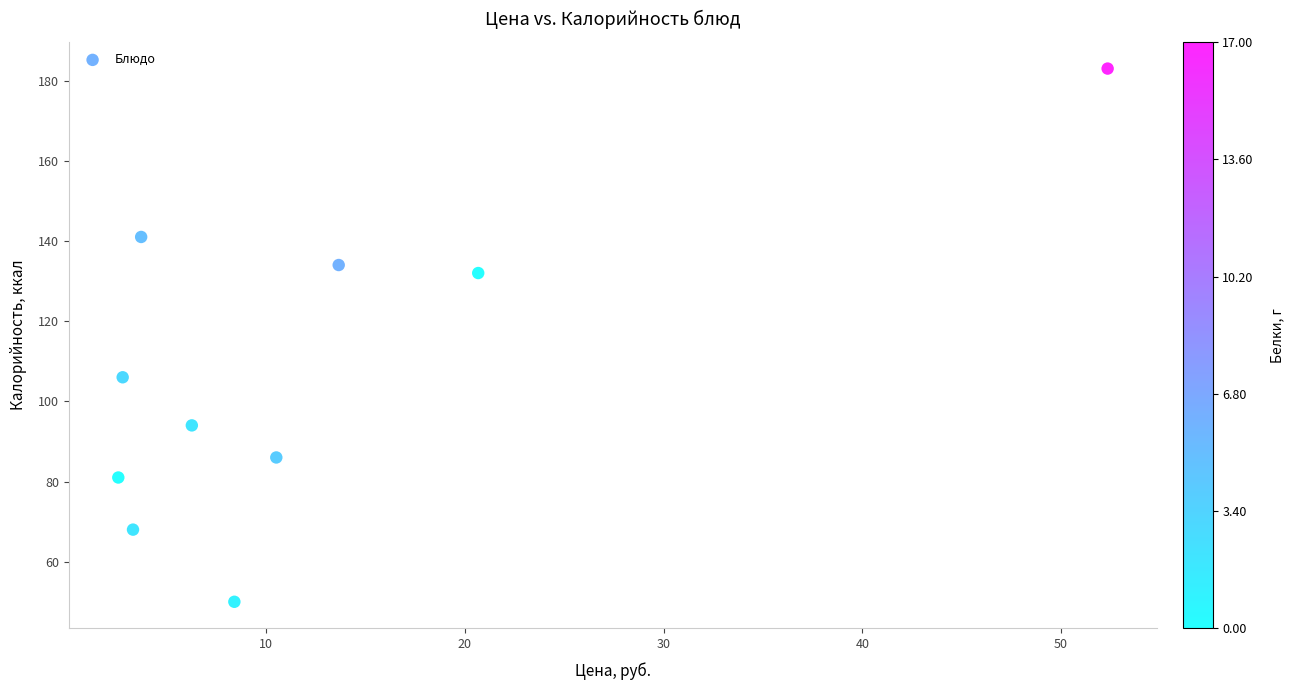

What Y value in the scatter plot is closest to 116?

106